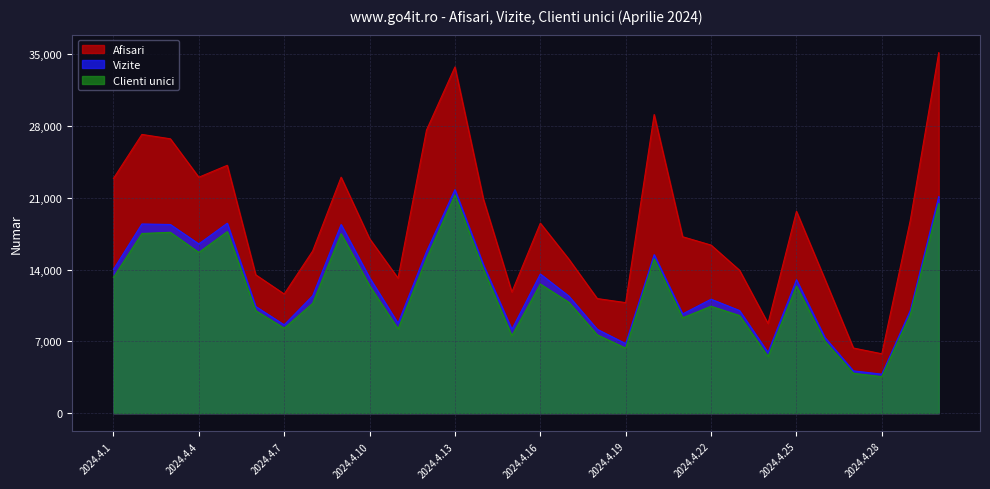

What is the total value across all series at 2024.4.3?

62798